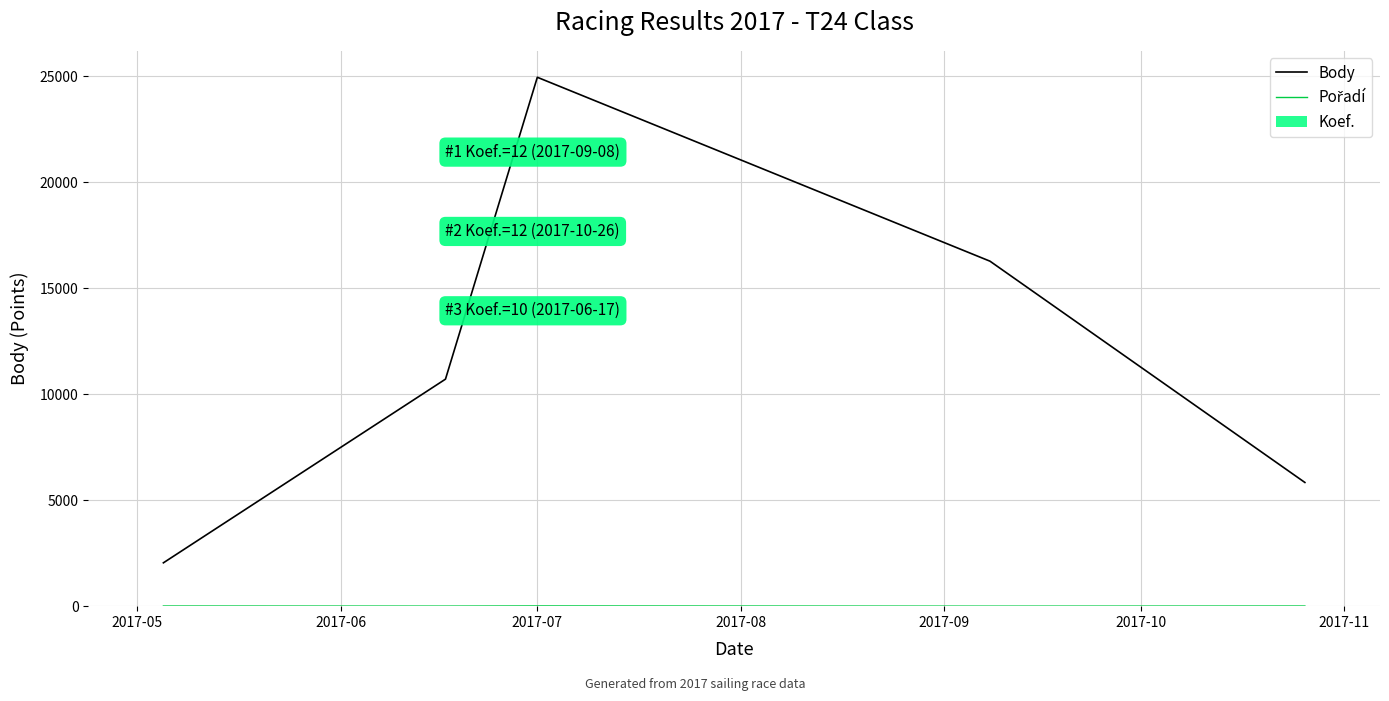

At which category is the sum across all series the highest?

2017-07